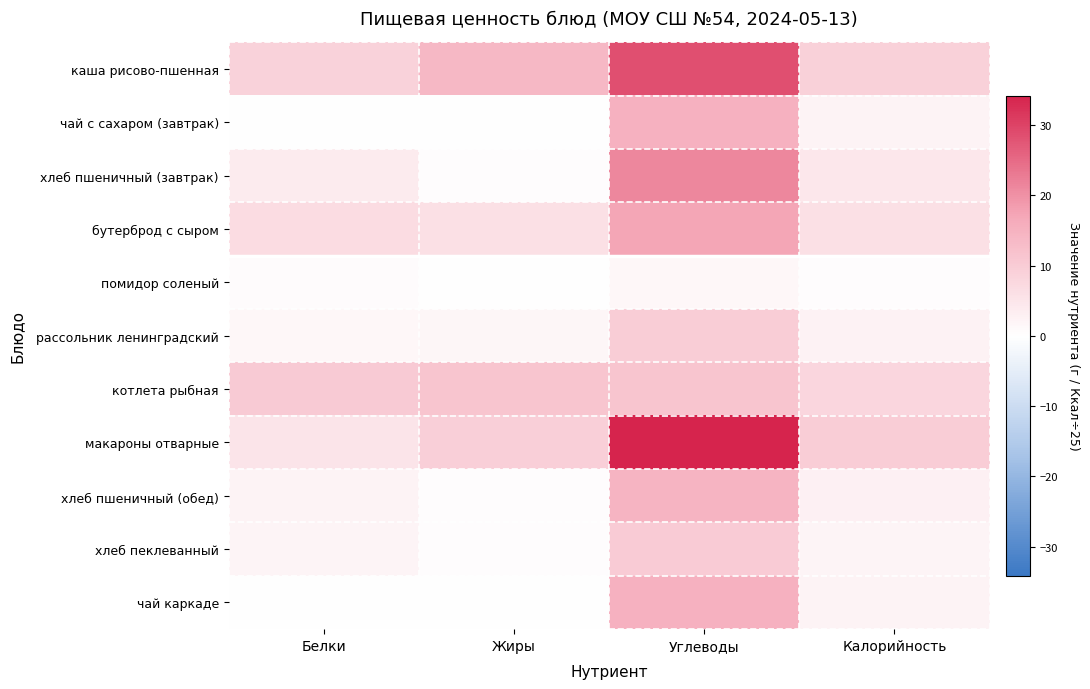

At which category does the chart reach its minimum across all series?

Жиры